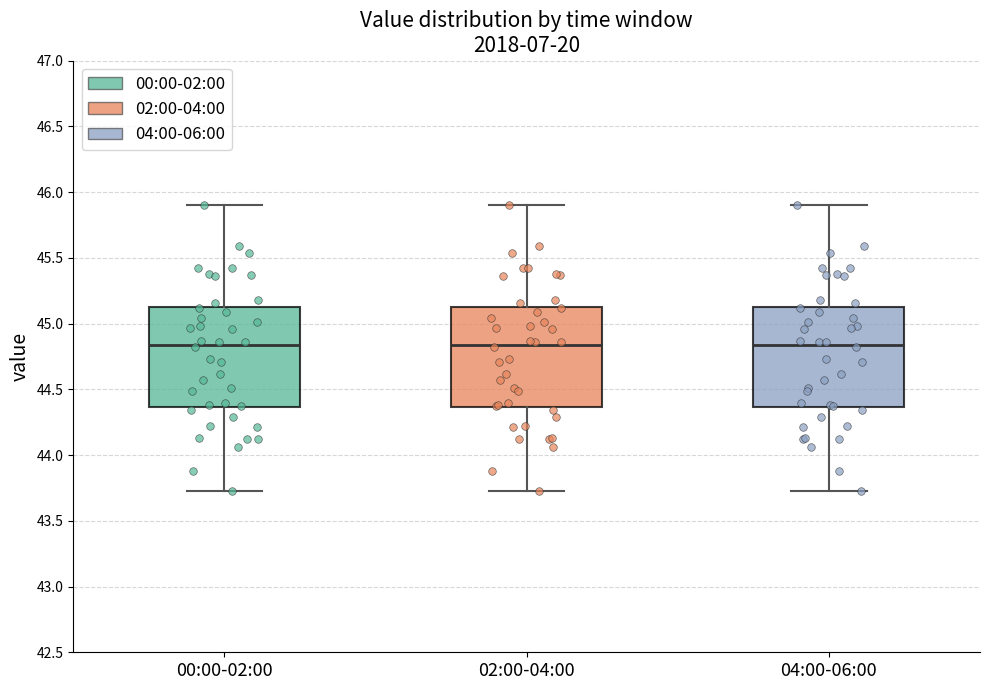

Reading left to right, transcribe this box plot: for each box, give where its median line is, the range the box spans, and where its two whiskers end, as read against the y-axis. The values are not printed on the chart, so give them approximately, as read against the axis.

00:00-02:00: median 44.85, box 44.35 to 45.15, whiskers 43.75 to 45.90
02:00-04:00: median 44.85, box 44.35 to 45.15, whiskers 43.75 to 45.90
04:00-06:00: median 44.85, box 44.35 to 45.15, whiskers 43.75 to 45.90